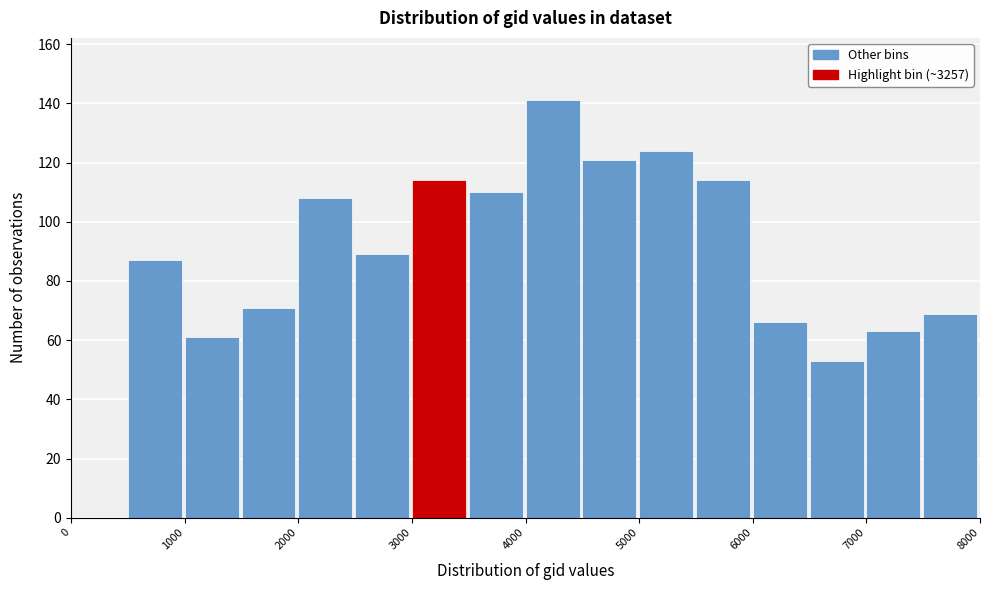

Reading left to right, transcribe this chart: for each bar, give the range it covers on the x-axis and its height. The values are not printed on the chart, so give them approximately, as read against the axis.

0 to 500: 0
500 to 1000: 88
1000 to 1500: 62
1500 to 2000: 72
2000 to 2500: 108
2500 to 3000: 90
3000 to 3500: 114
3500 to 4000: 110
4000 to 4500: 142
4500 to 5000: 122
5000 to 5500: 124
5500 to 6000: 114
6000 to 6500: 66
6500 to 7000: 54
7000 to 7500: 64
7500 to 8000: 70